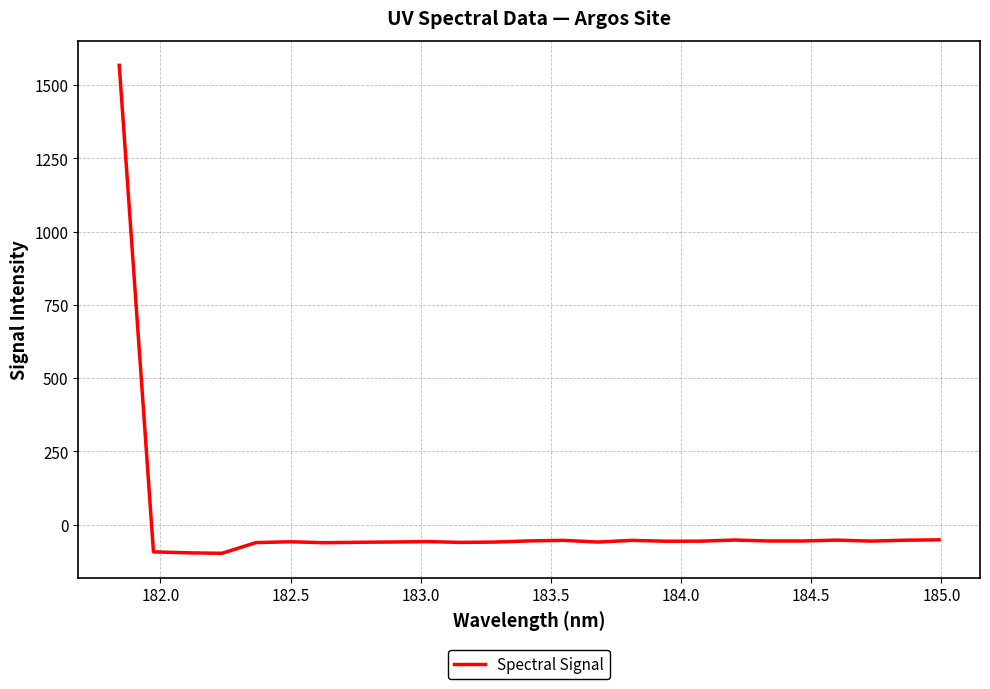

What is the greatest value displayed?

1567.8